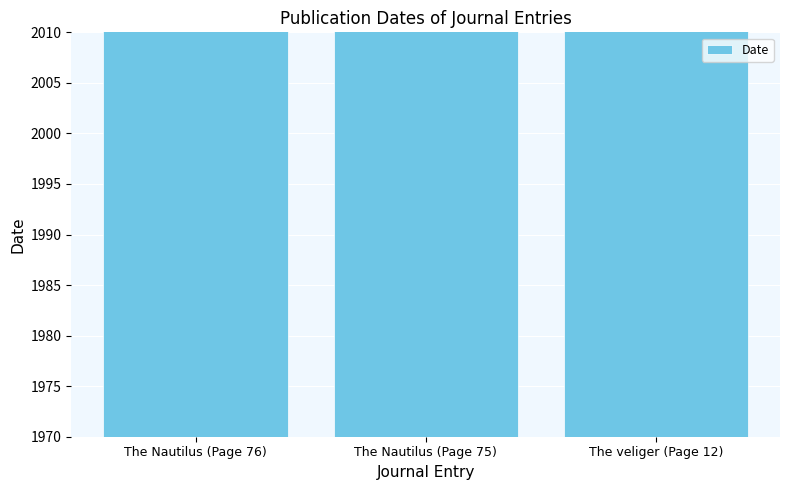

Reading right to left, transcribe all the data shown in this chart.

The veliger (Page 12)=2000	The Nautilus (Page 75)=1981	The Nautilus (Page 76)=1981